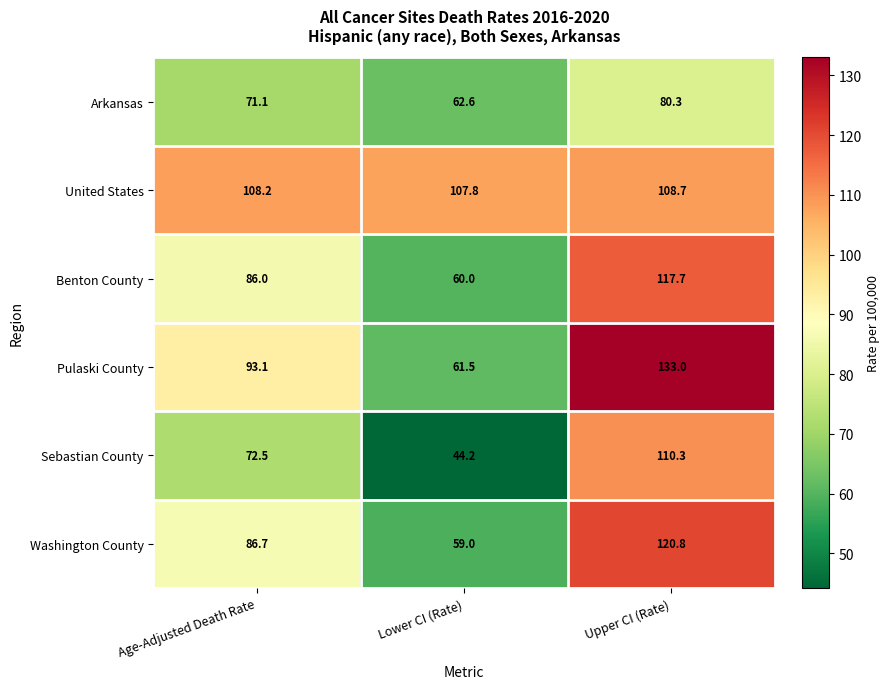

The value of Arkansas at Lower CI (Rate) is 30.7. True or false?

False